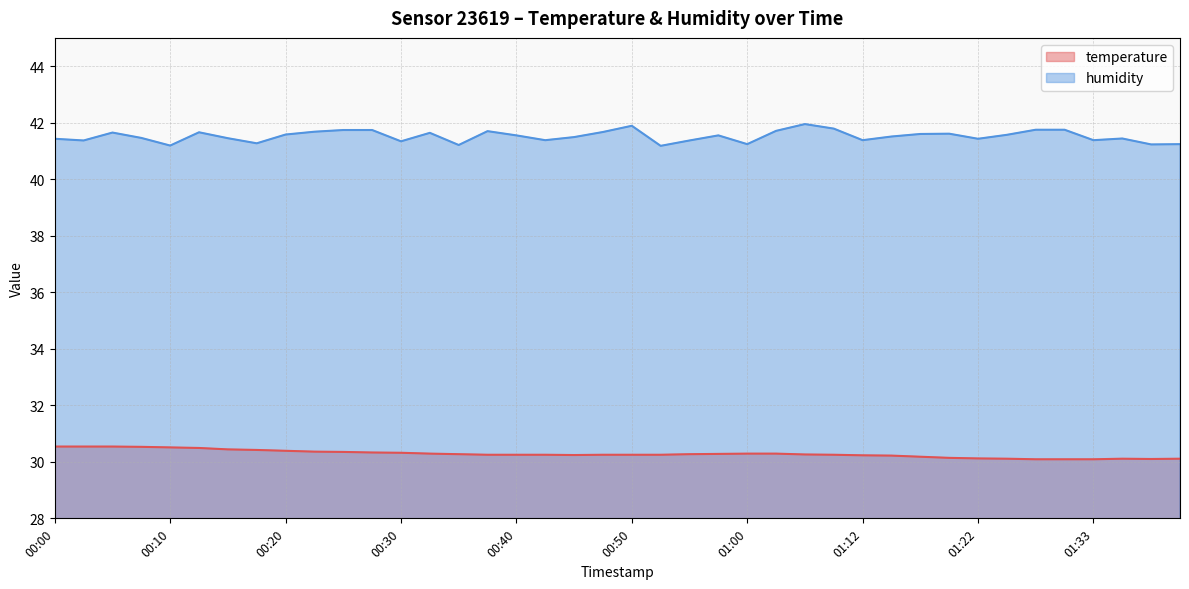

Reading left to right, transcribe all the data shown in this chart.

temperature: 30.5	30.5	30.5	30.5	30.5	30.5	30.4	30.4	30.4	30.4	30.4	30.3	30.3	30.3	30.3	30.2	30.2	30.2	30.2	30.2	30.2	30.2	30.3	30.3	30.3	30.3	30.3	30.2	30.2	30.2	30.2	30.1	30.1	30.1	30.1	30.1	30.1	30.1	30.1	30.1
humidity: 41.4	41.4	41.6	41.5	41.2	41.7	41.5	41.3	41.6	41.7	41.7	41.7	41.3	41.6	41.2	41.7	41.5	41.4	41.5	41.7	41.9	41.2	41.4	41.5	41.2	41.7	42.0	41.8	41.4	41.5	41.6	41.6	41.4	41.6	41.8	41.8	41.4	41.4	41.2	41.2